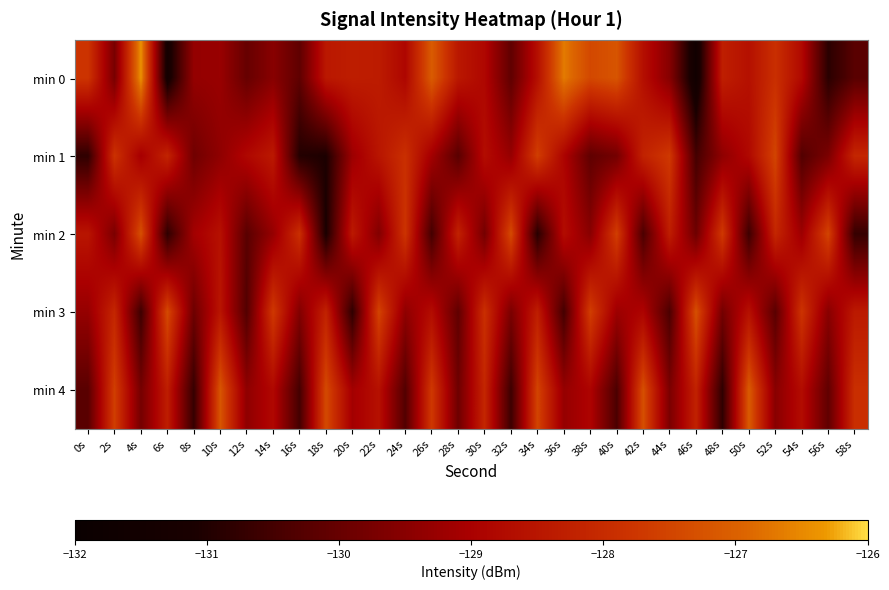

Reading left to right, extract all data points from this chart.

min 0: 0s=-127.8	2s=-129.8	4s=-126.4	6s=-131.4	8s=-129.3	10s=-129.3	12s=-130.0	14s=-129.5	16s=-130.1	18s=-128.4	20s=-128.3	22s=-128.4	24s=-128.9	26s=-127.1	28s=-128.4	30s=-128.8	32s=-130.1	34s=-128.6	36s=-126.7	38s=-127.4	40s=-127.2	42s=-128.6	44s=-129.5	46s=-131.6	48s=-128.3	50s=-128.6	52s=-127.9	54s=-128.8	56s=-130.9	58s=-130.2
min 1: 0s=-130.8	2s=-127.8	4s=-129.1	6s=-128.2	8s=-129.9	10s=-129.4	12s=-128.8	14s=-128.4	16s=-130.9	18s=-131.1	20s=-129.2	22s=-128.5	24s=-127.9	26s=-129.1	28s=-130.2	30s=-128.7	32s=-129.3	34s=-127.6	36s=-128.9	38s=-130.1	40s=-129.8	42s=-128.2	44s=-127.7	46s=-130.5	48s=-129.4	50s=-128.8	52s=-127.5	54s=-130.3	56s=-129.7	58s=-128.1
min 2: 0s=-128.5	2s=-129.7	4s=-127.3	6s=-130.8	8s=-129.1	10s=-128.6	12s=-130.2	14s=-129.3	16s=-127.9	18s=-131.1	20s=-128.4	22s=-129.6	24s=-127.8	26s=-130.5	28s=-128.2	30s=-129.8	32s=-127.4	34s=-130.9	36s=-128.7	38s=-129.5	40s=-127.6	42s=-130.4	44s=-128.3	46s=-129.9	48s=-127.7	50s=-130.6	52s=-128.1	54s=-129.2	56s=-127.5	58s=-130.7
min 3: 0s=-129.3	2s=-128.1	4s=-130.6	6s=-127.4	8s=-129.9	10s=-128.5	12s=-130.3	14s=-127.7	16s=-129.6	18s=-128.2	20s=-130.8	22s=-127.5	24s=-129.4	26s=-128.7	28s=-130.1	30s=-127.9	32s=-129.7	34s=-128.3	36s=-130.5	38s=-127.6	40s=-129.2	42s=-128.9	44s=-130.4	46s=-127.3	48s=-129.8	50s=-128.6	52s=-130.2	54s=-127.8	56s=-129.5	58s=-128.4
min 4: 0s=-130.2	2s=-127.6	4s=-129.8	6s=-128.3	8s=-130.7	10s=-127.2	12s=-129.4	14s=-128.8	16s=-130.5	18s=-127.4	20s=-129.1	22s=-128.6	24s=-130.3	26s=-127.7	28s=-129.9	30s=-128.1	32s=-130.6	34s=-127.5	36s=-129.3	38s=-128.9	40s=-130.4	42s=-127.3	44s=-129.7	46s=-128.2	48s=-130.8	50s=-127.1	52s=-129.5	54s=-128.7	56s=-130.1	58s=-127.9